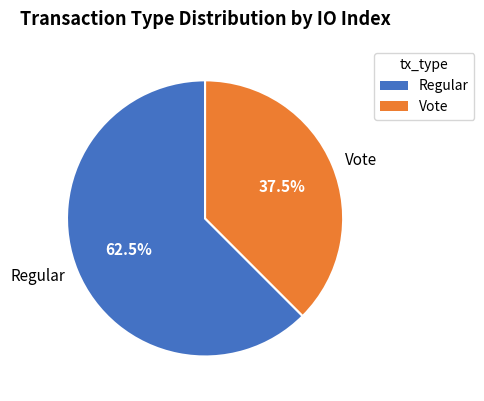

Between Regular and Vote, which is larger?

Regular